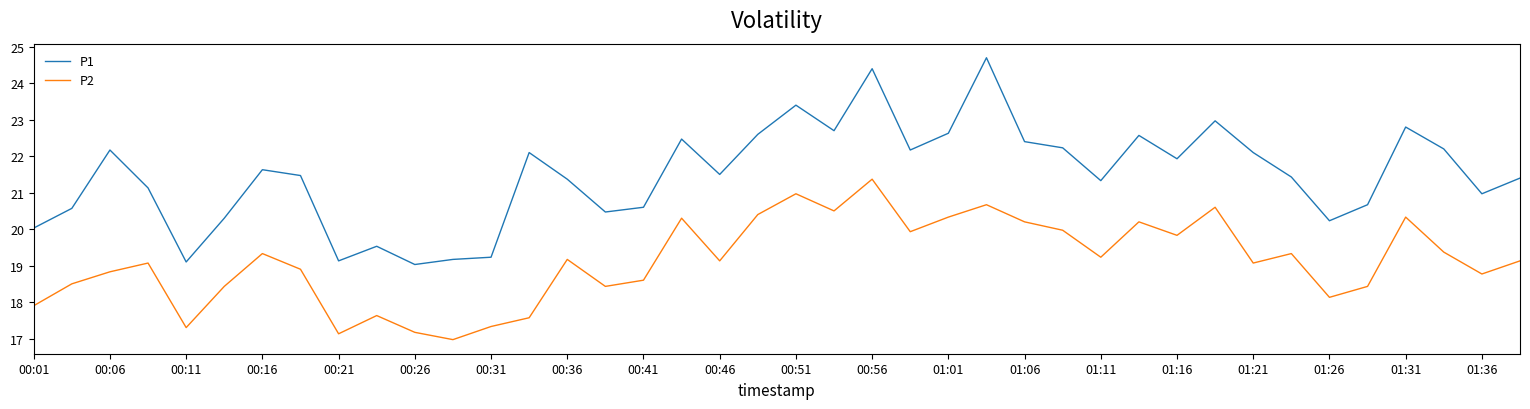

What is the difference between the maximum and minimum values in the P1 series?

5.7